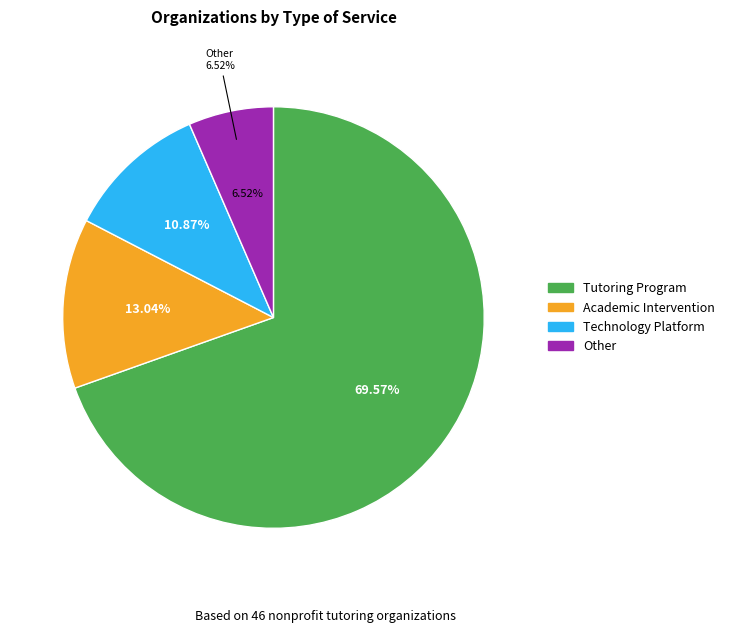

Count the number of slices in the pie.

4